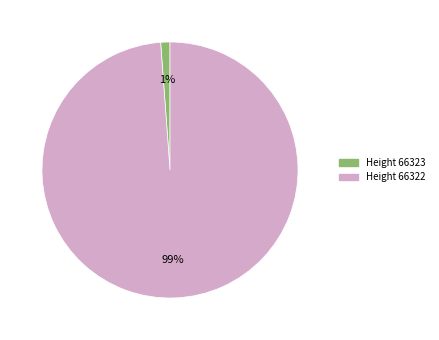

Is there a majority slice in this chart?

Yes